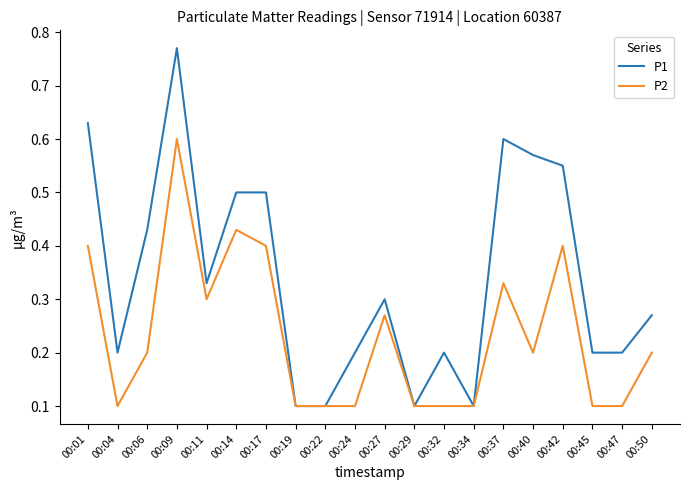

Which series has the largest range (max minus min)?

P1